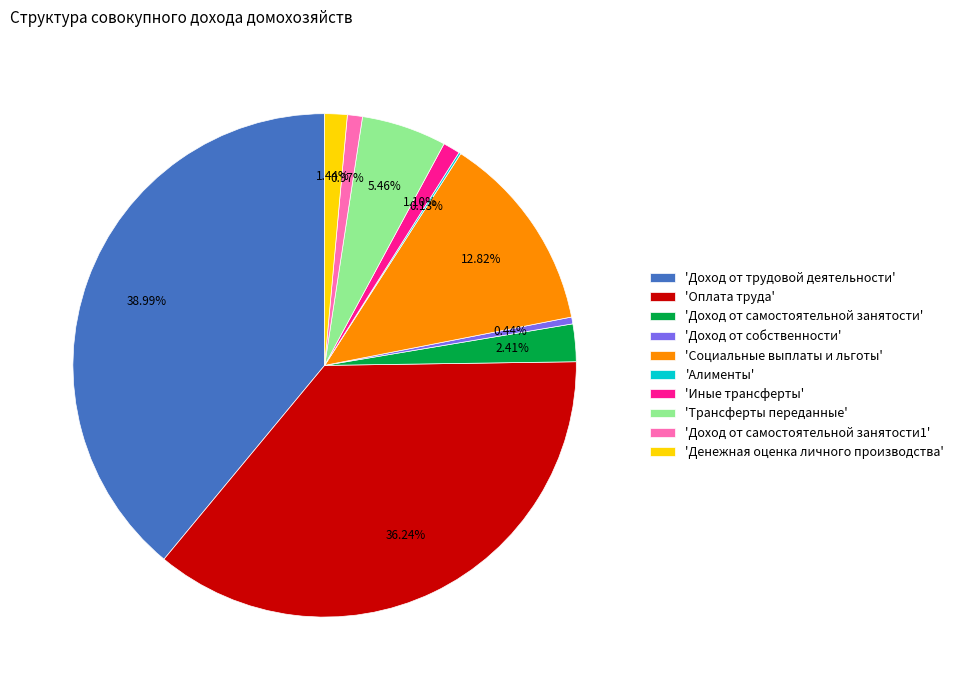

What is the largest slice in the pie chart?

'Доход от трудовой деятельности'